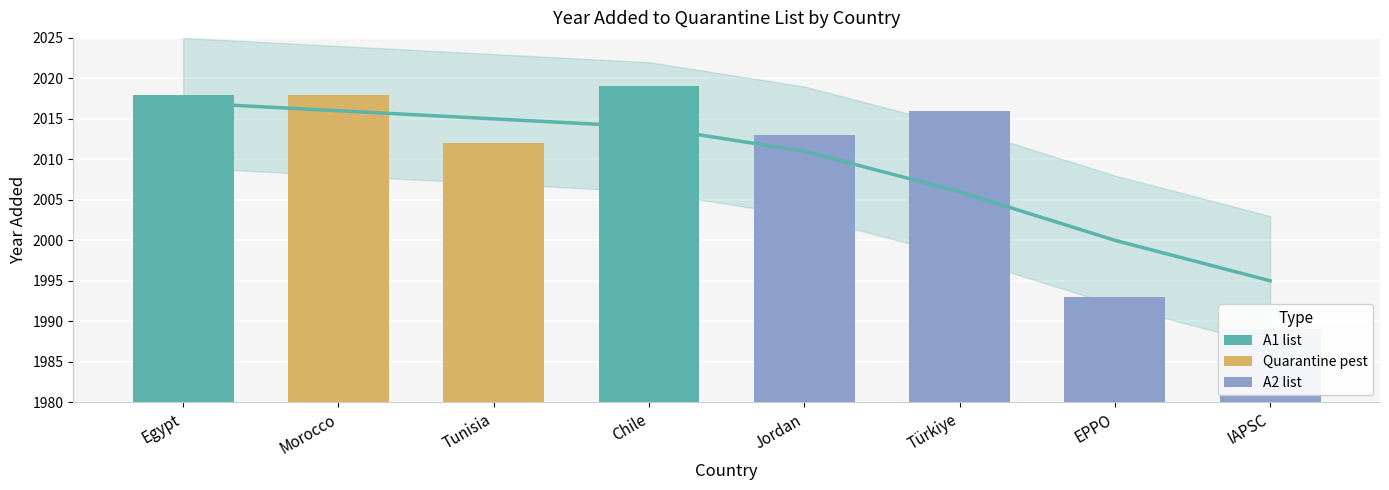

What is the approximate value at Morocco, to the nearest 10?

2020